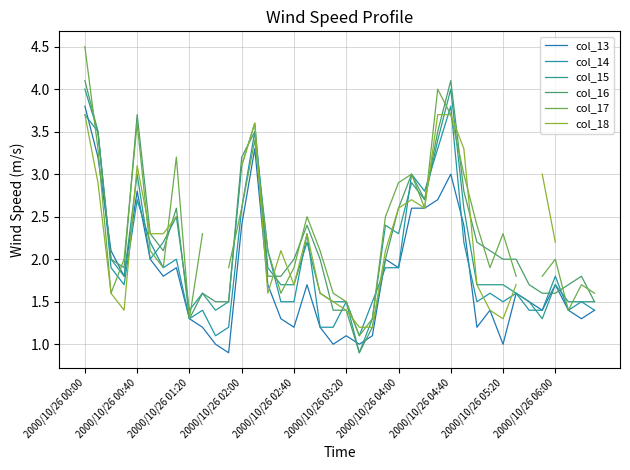

After their last crossing, which series has the higher values: col_18 or col_13?

col_18